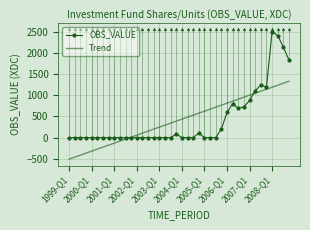

What is the greatest value displayed?

2502.0